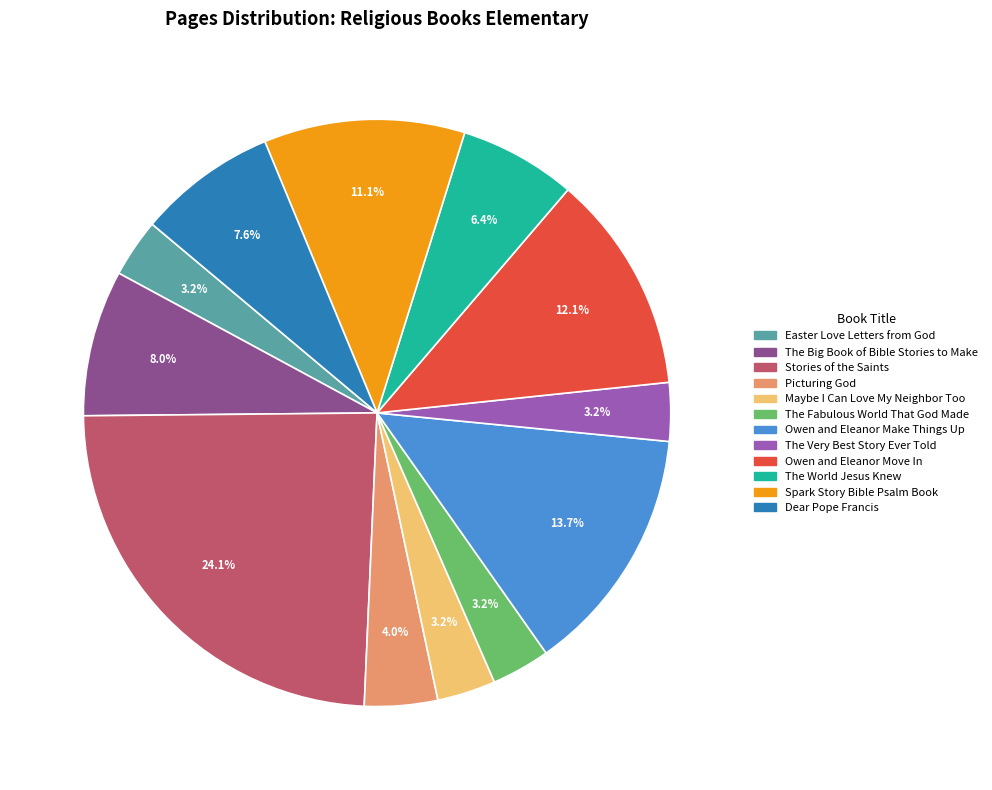

What is the total percentage of Stories of the Saints and The Big Book of Bible Stories to Make?

32.2%